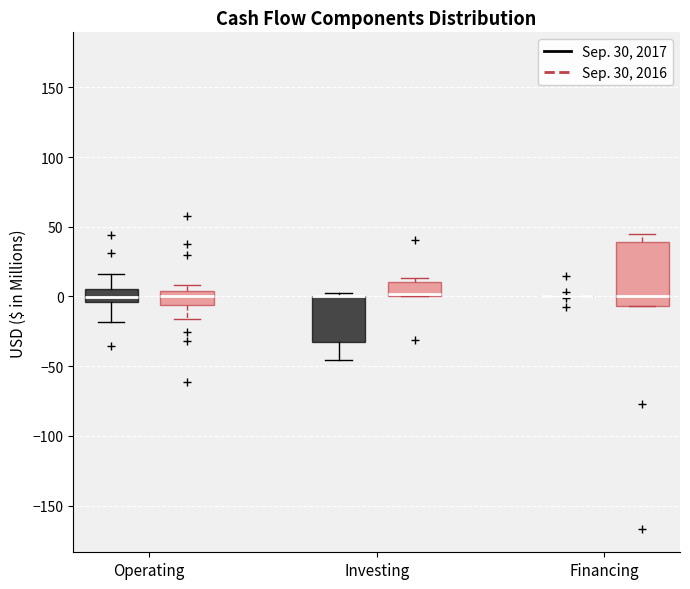

Reading left to right, transcribe this box plot: for each box, give where its median line is, the range the box spans, and where its two whiskers end, as read against the y-axis. The values are not printed on the chart, so give them approximately, as read against the axis.

Operating (Sep. 30, 2017): median 0, box -5 to 5, whiskers -20 to 15
Operating (Sep. 30, 2016): median 0, box -5 to 5, whiskers -15 to 10
Investing (Sep. 30, 2017): median 0 (drawn on the box's upper edge), box -35 to 0, whiskers -45 to 5
Investing (Sep. 30, 2016): median 0, box 0 to 10, whiskers 0 to 15
Financing (Sep. 30, 2017): box collapsed to a line at 0, whiskers 0 to 0
Financing (Sep. 30, 2016): median 0, box -5 to 40, whiskers -5 to 45